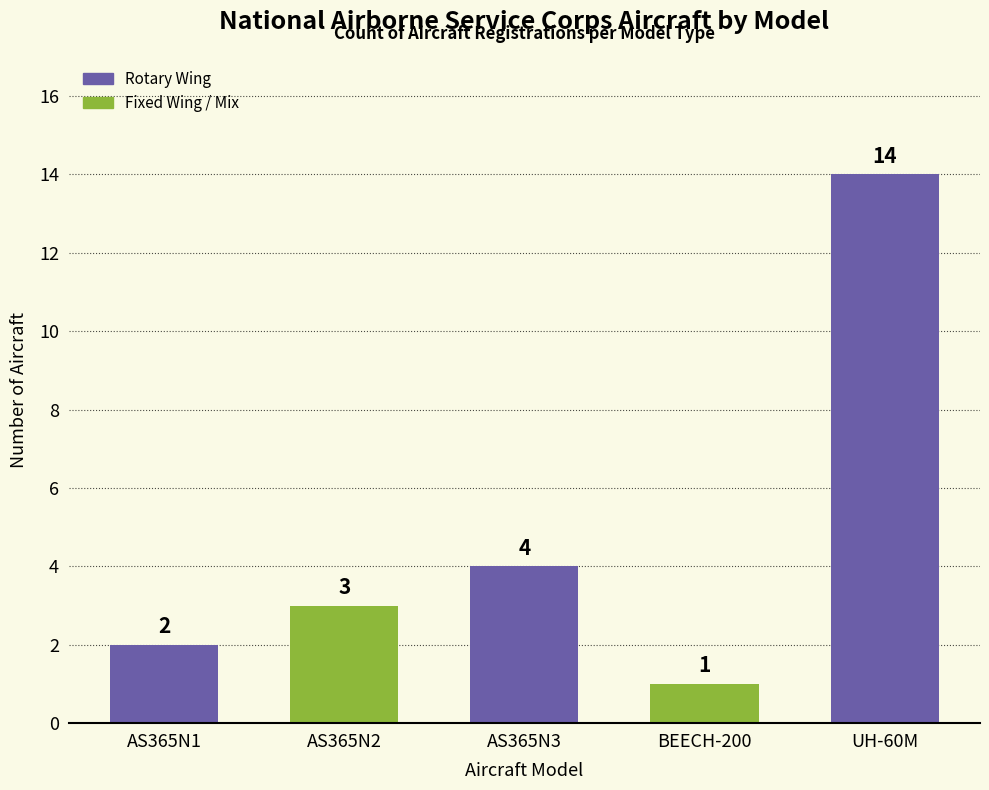

The chart shows a value of 4 at AS365N3. True or false?

True